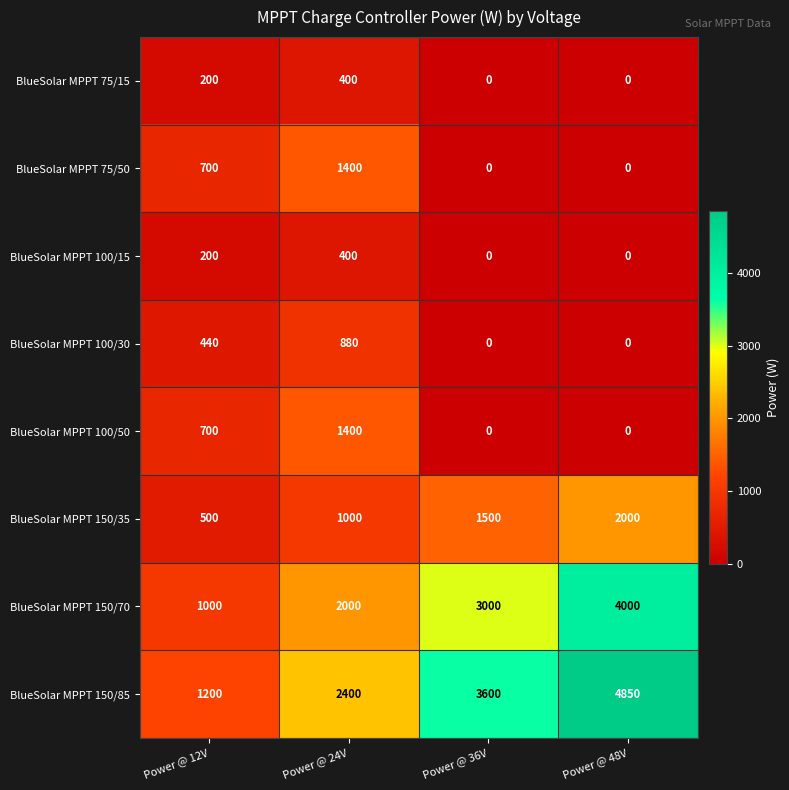

What is the total value across all series at Power @ 24V?

9880